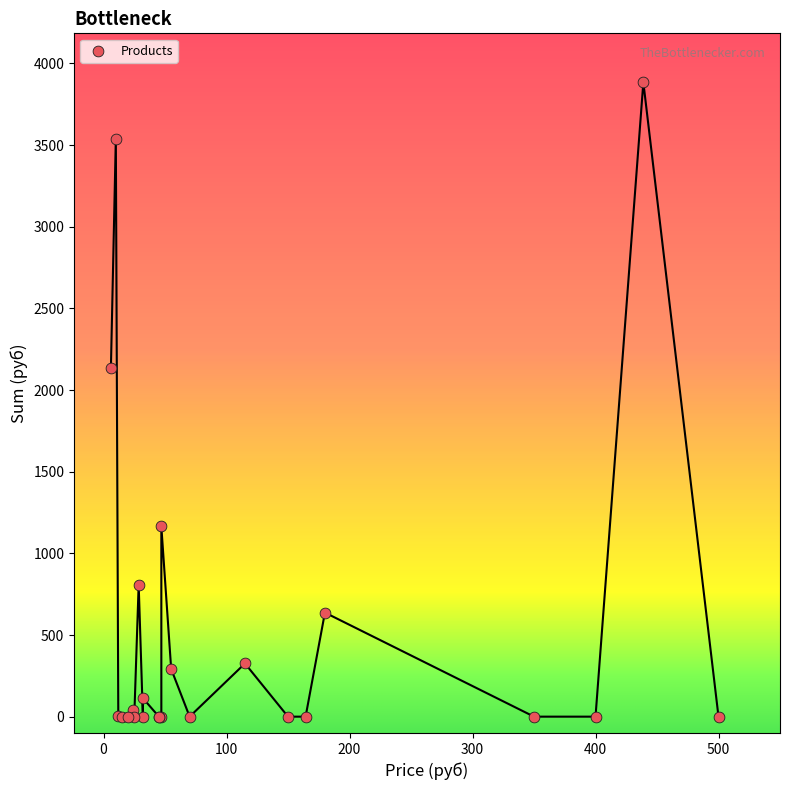

What Y value in the scatter plot is closest to 1942?

2136.0